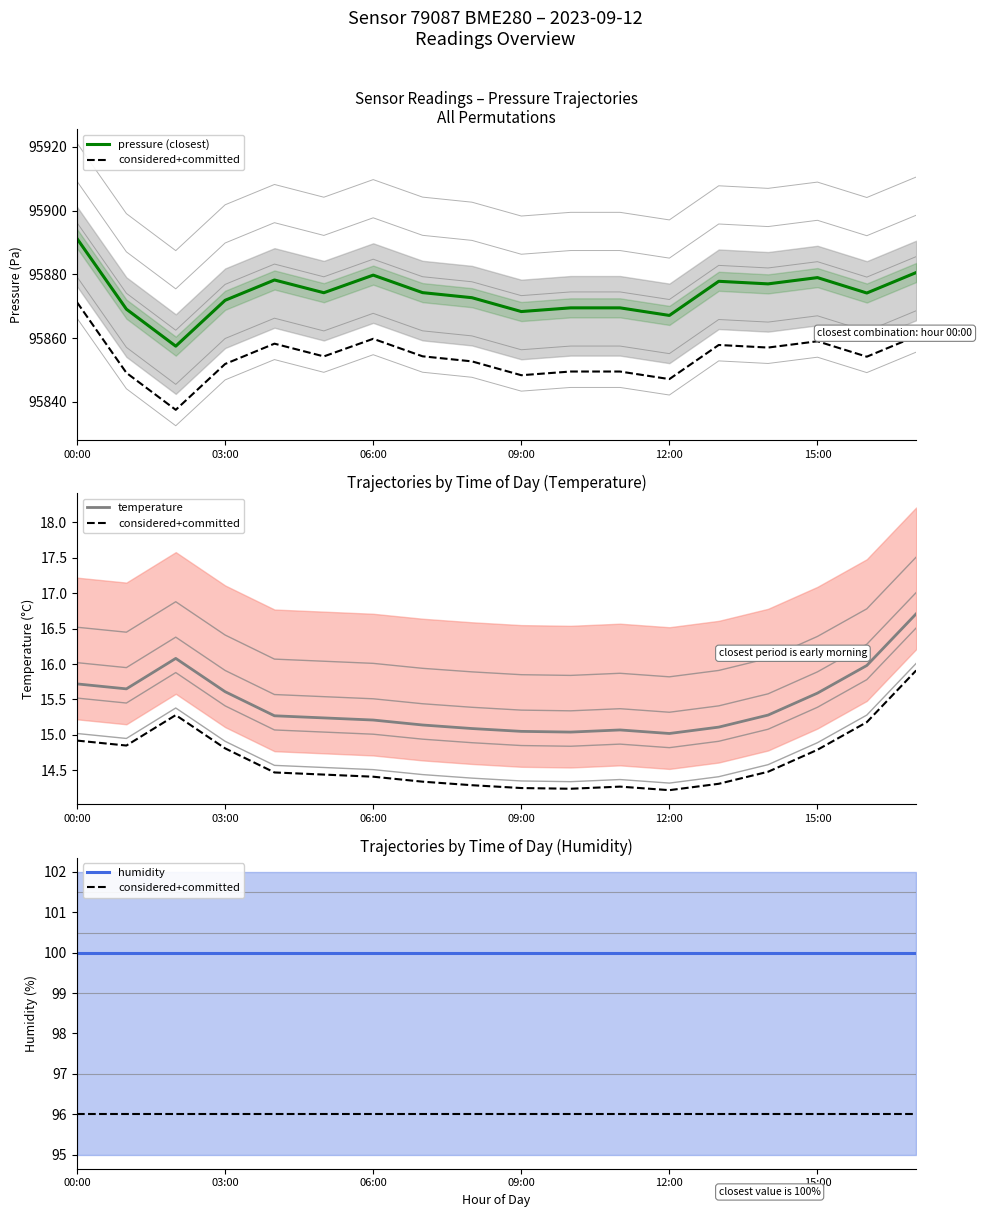

List the labels in order of humidity value, largest first.

00:00, 03:00, 06:00, 09:00, 12:00, 15:00, 6, 7, 8, 9, 10, 11, 12, 13, 14, 15, 16, 17